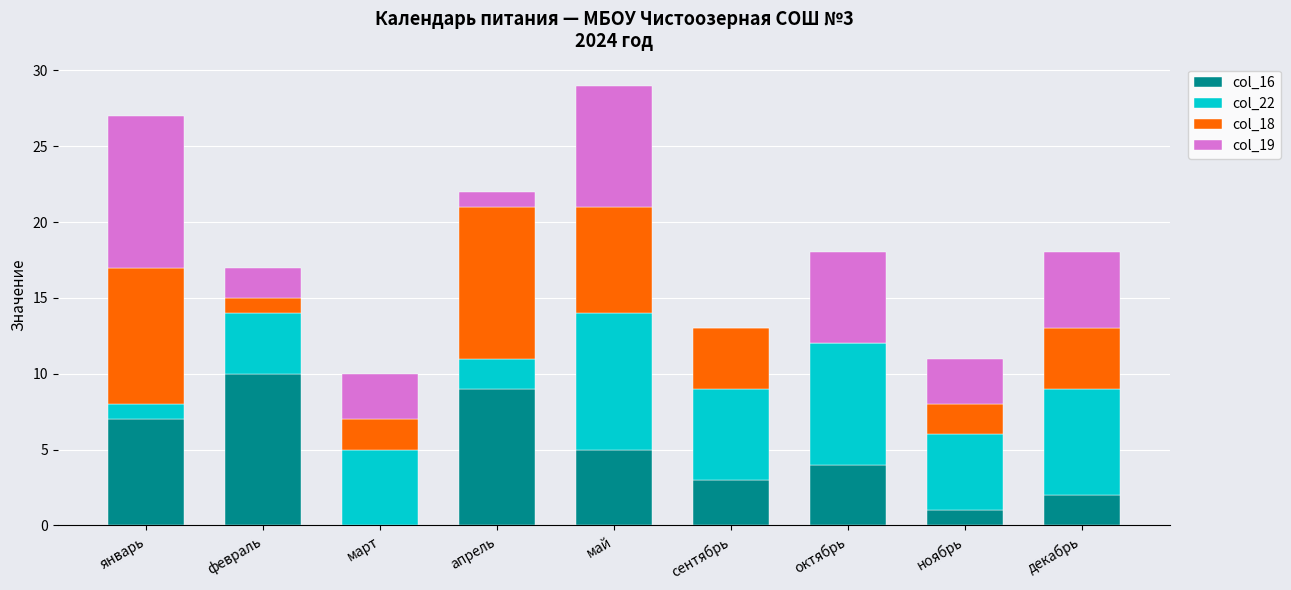

True or false: col_16 has a value of 3 at сентябрь.

True